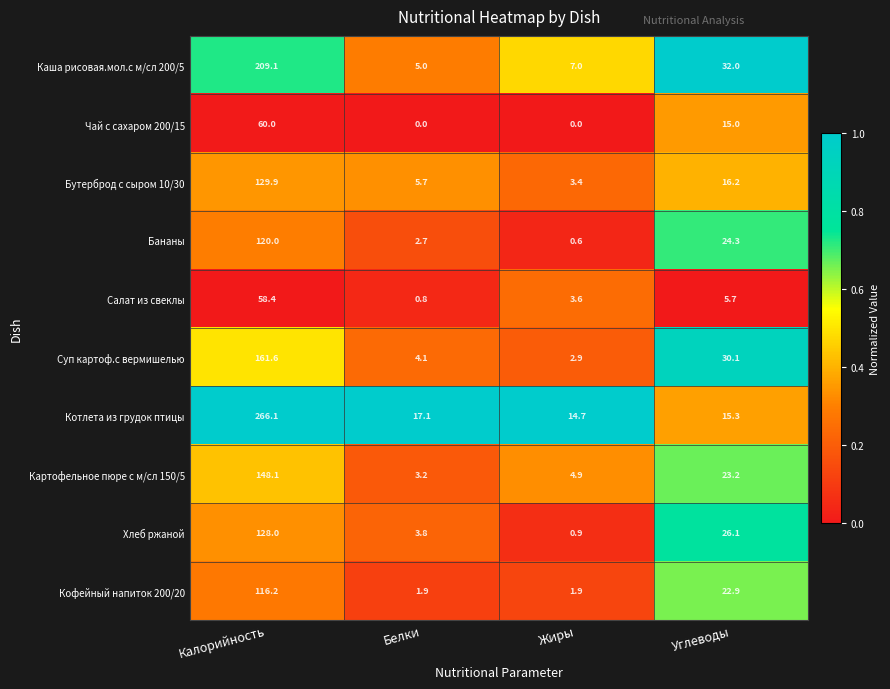

Rank the series by their maximum value, from lowest to highest.

Салат из свеклы, Чай с сахаром 200/15, Кофейный напиток 200/20, Бананы, Хлеб ржаной, Бутерброд с сыром 10/30, Картофельное пюре с м/сл 150/5, Суп картоф.с вермишелью, Каша рисовая.мол.с м/сл 200/5, Котлета из грудок птицы